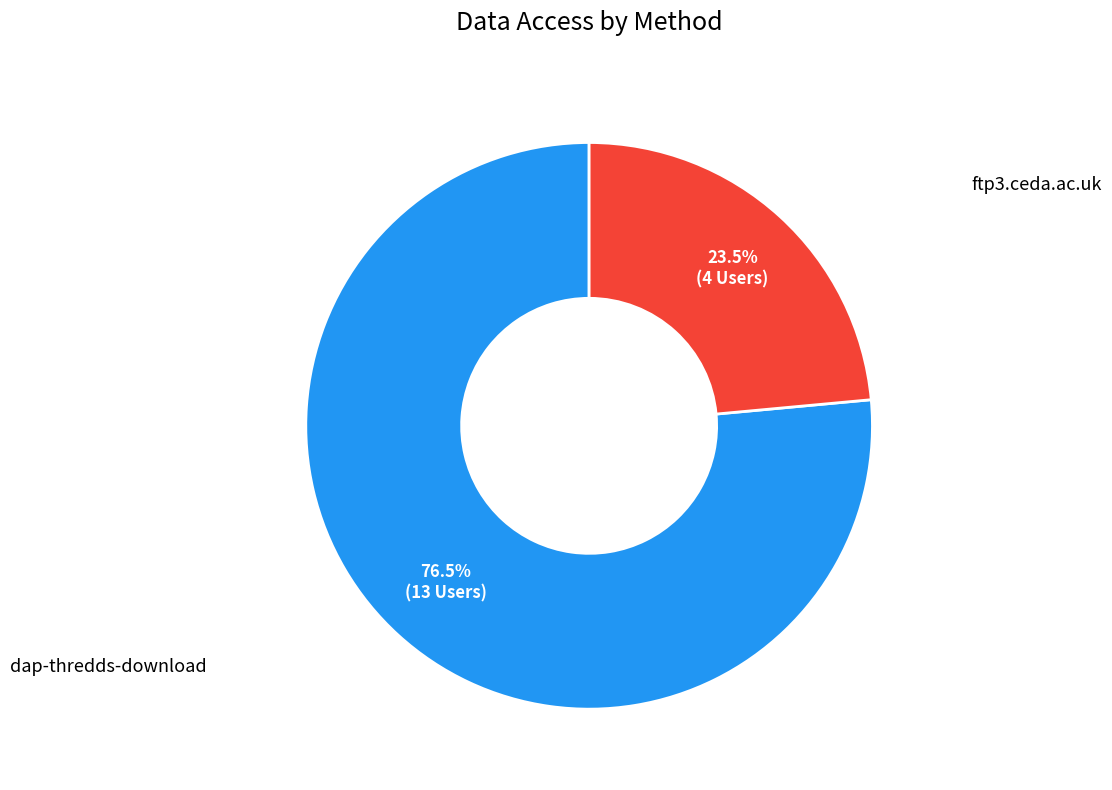

To the nearest percent, what is the difference between the largest and smallest slice percentages?

53%